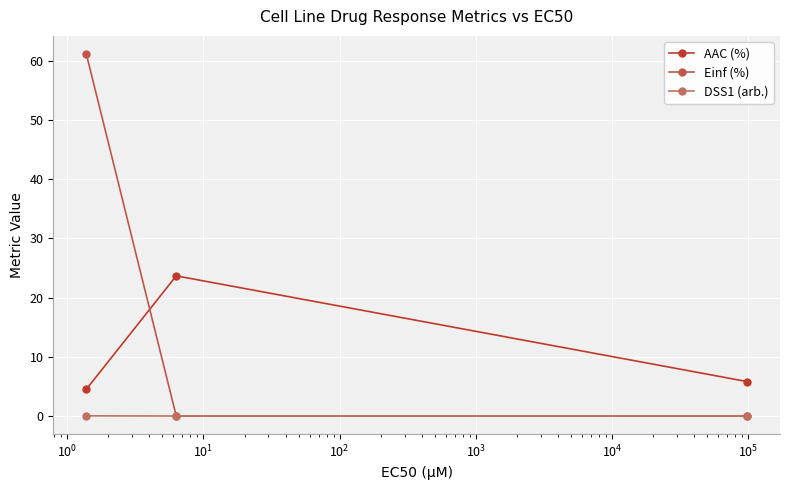

Reading left to right, what are all the values shown in this chart?

AAC (%): 4.5	23.7	5.8
Einf (%): 61.1	0.0	0.0
DSS1 (arb.): 0.0	0.0	0.0